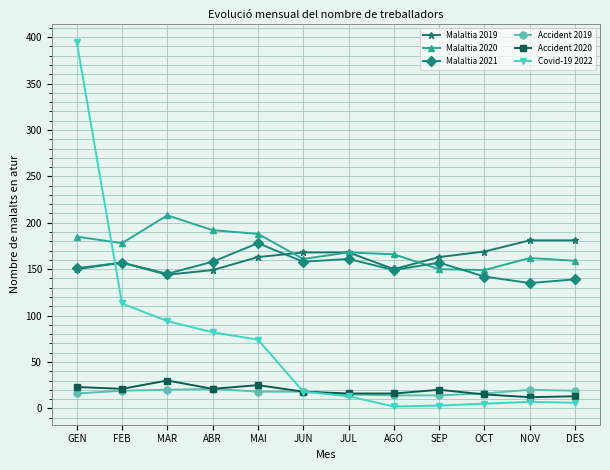

What is the smallest value displayed?

2